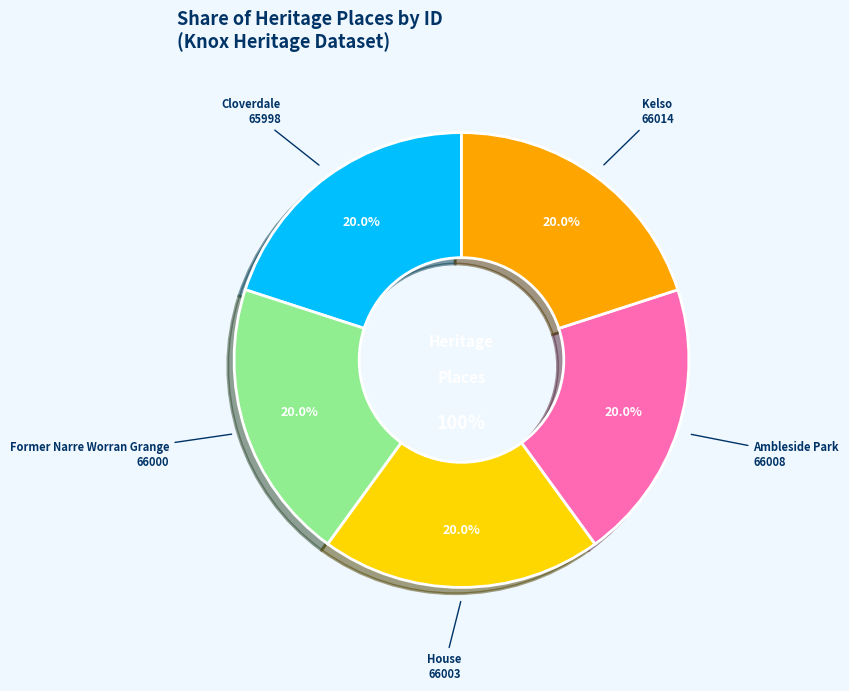

To the nearest percent, what portion does Ambleside Park represent?

20%